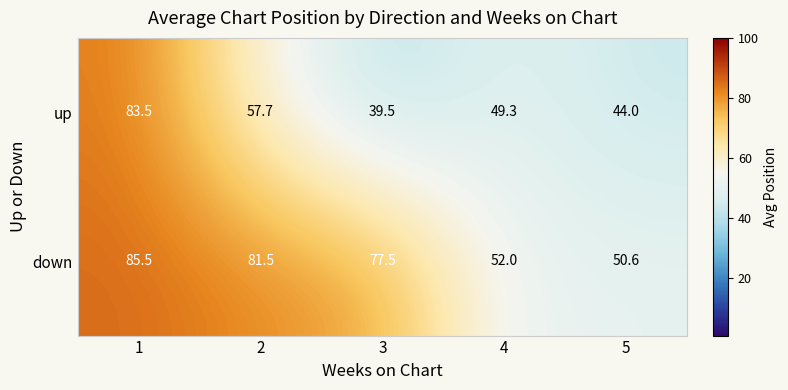

At which category is the sum across all series the highest?

1